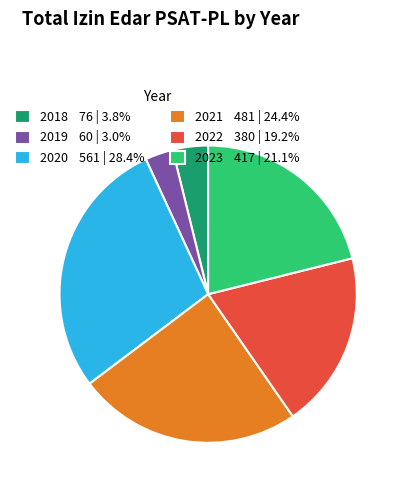

Count the number of slices in the pie.

6